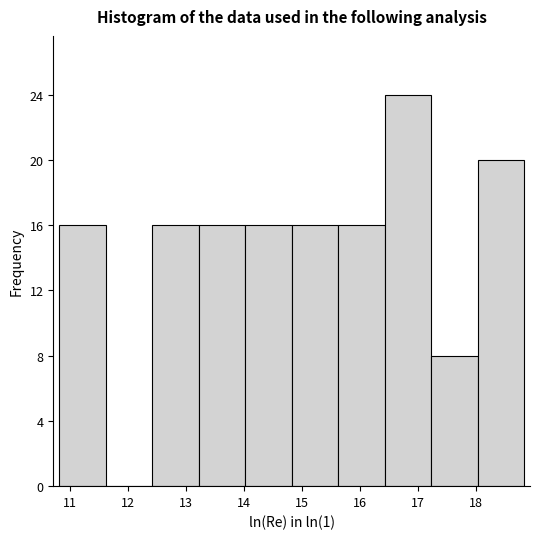

Over which range of the x-axis is the bar tallest?

16.4 to 17.2